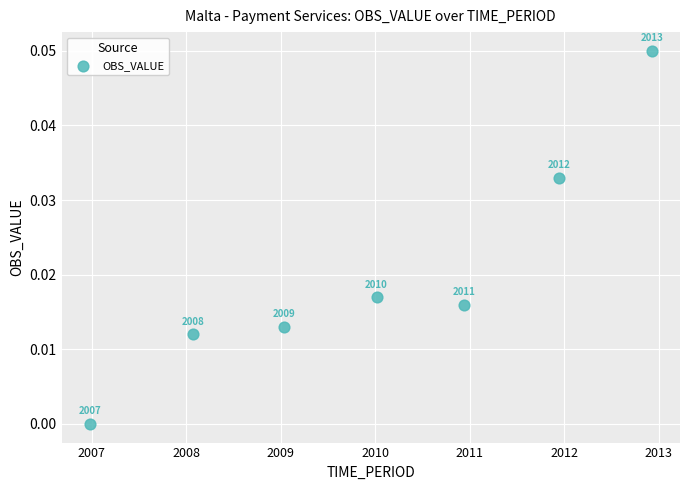

What is the range of X values (max minus min)?

5.9